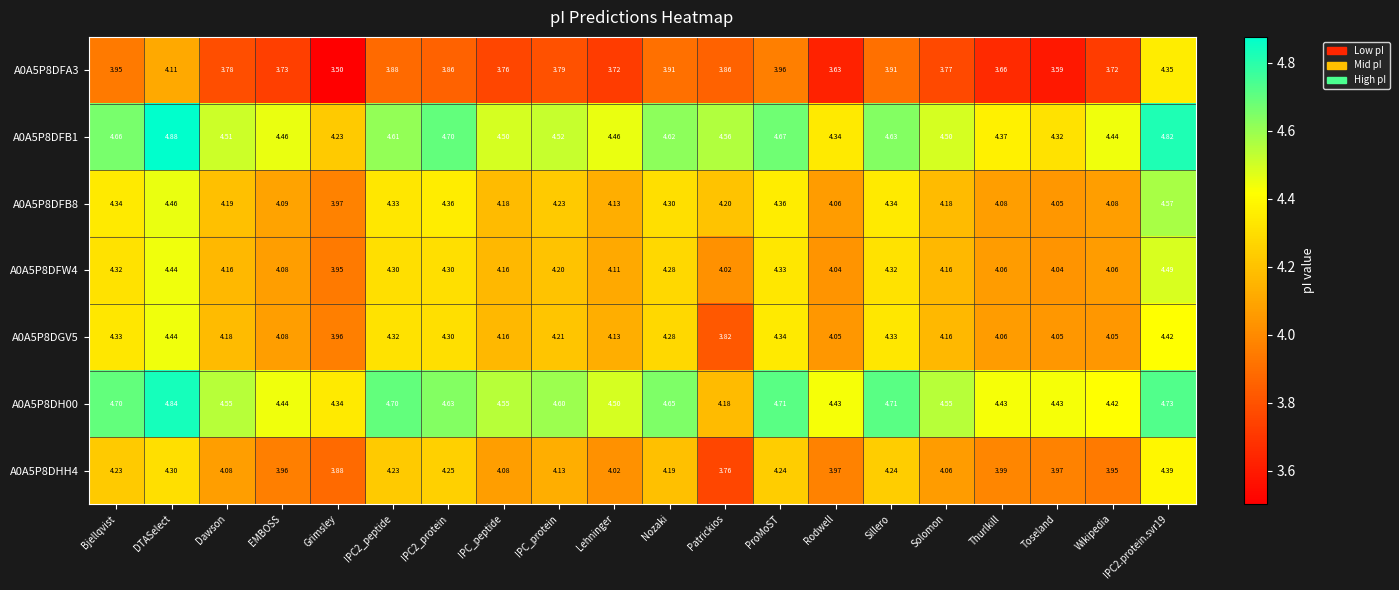

Which series has the widest spread of values?

A0A5P8DFA3